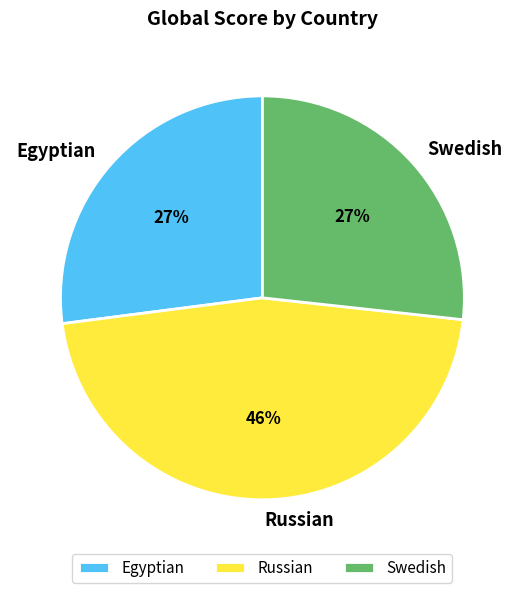

To the nearest percent, what is the average slice percentage?

33%